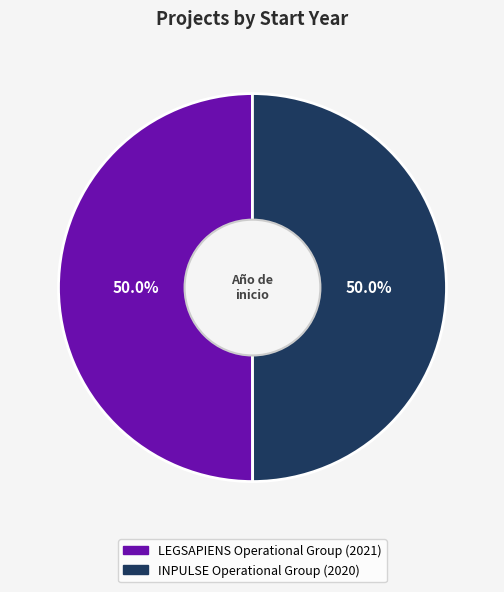

What is the ratio of the value at INPULSE Operational Group to the value at LEGSAPIENS Operational Group?

1.0